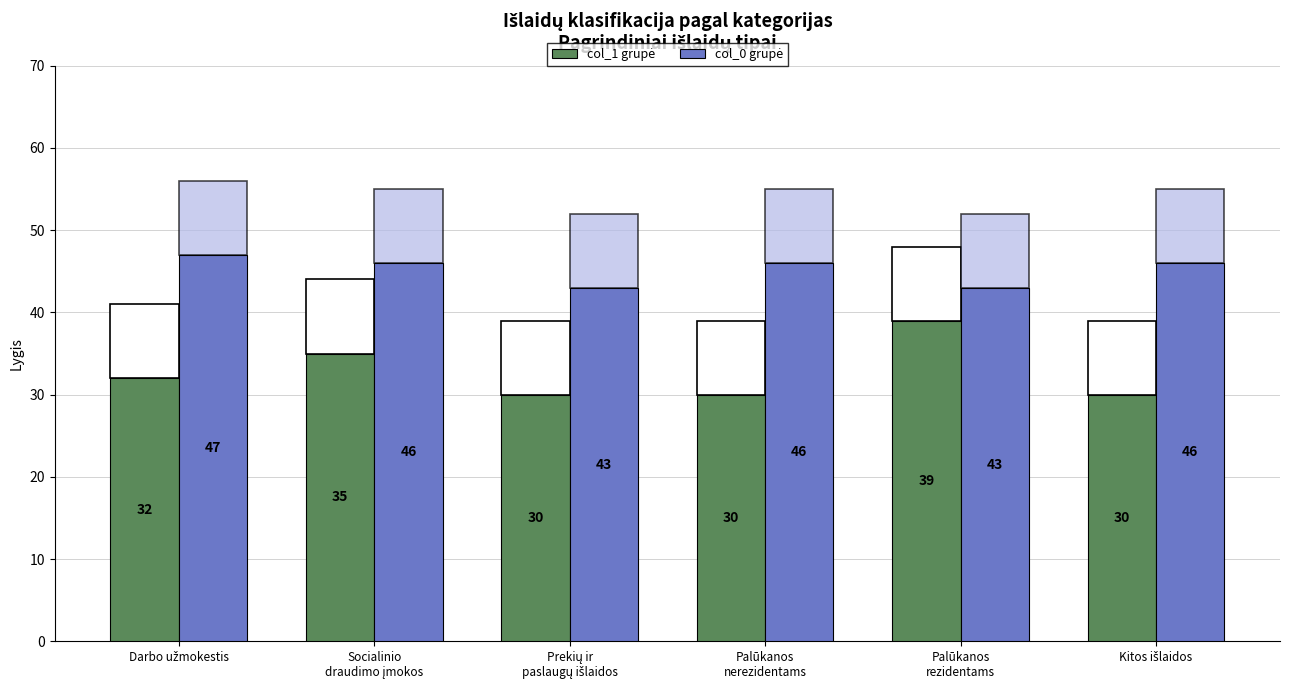

What is the greatest value displayed?

47